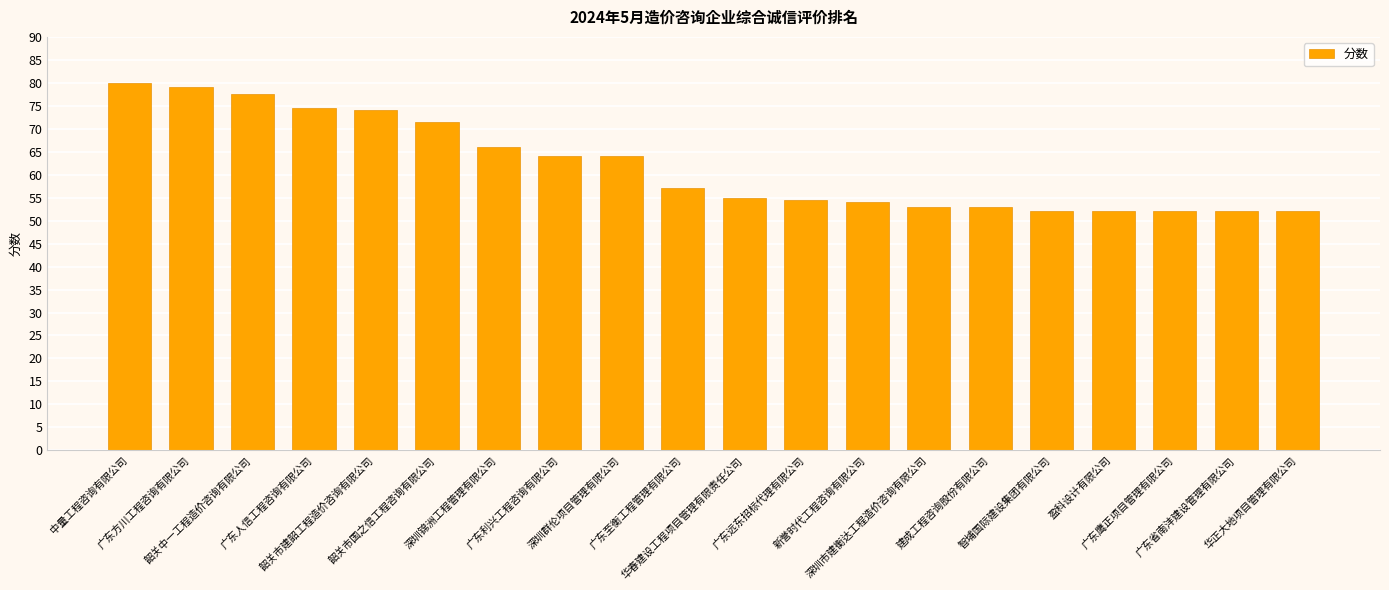

Which has a higher value, 广东鹰正项目管理有限公司 or 新誉时代工程咨询有限公司?

新誉时代工程咨询有限公司